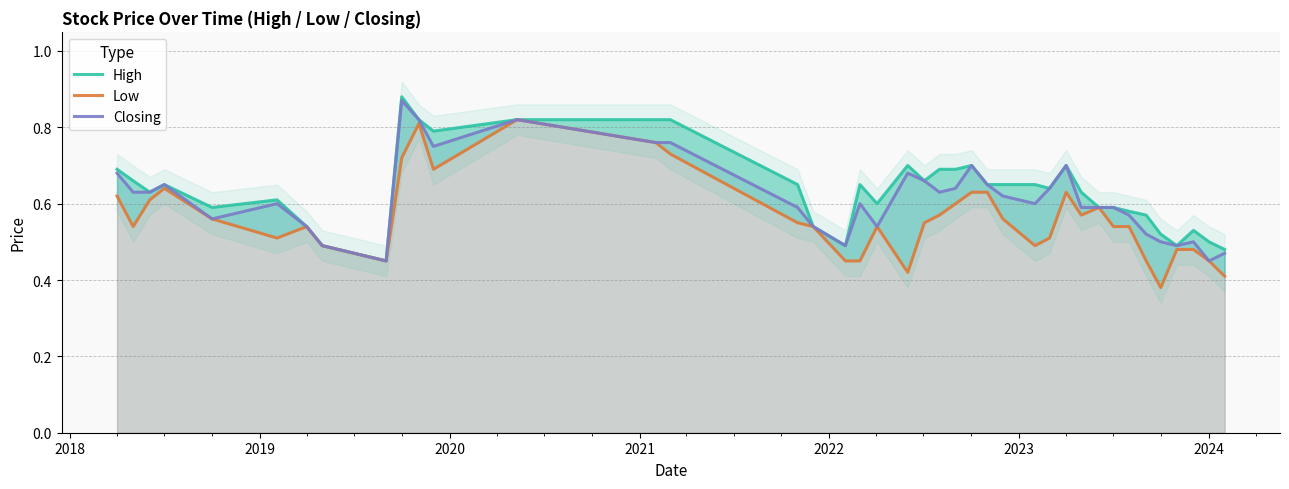

True or false: Low and High intersect in this chart.

False